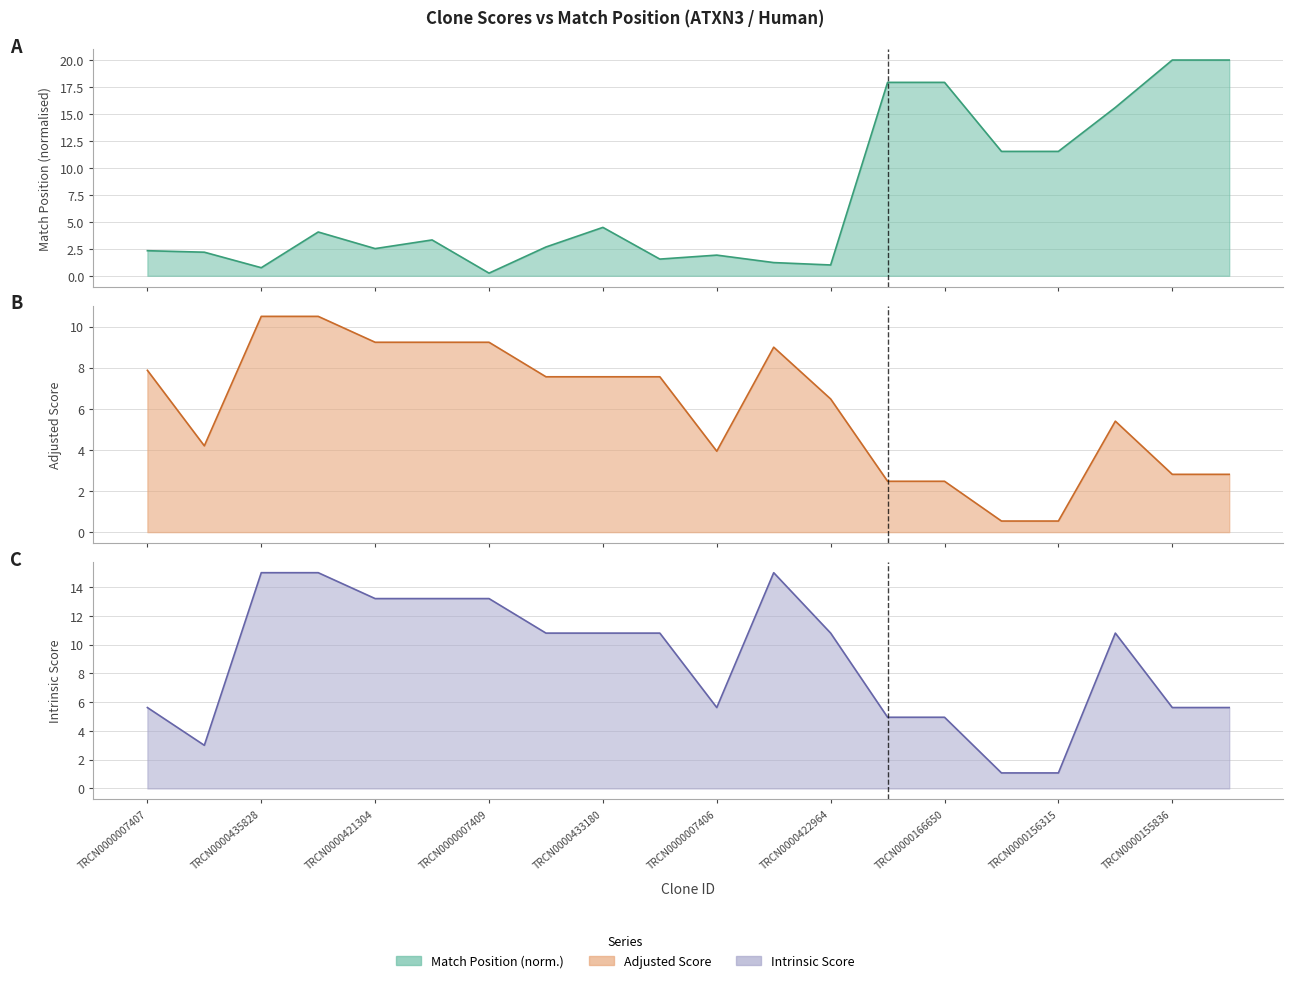

How many interior local peaks does the Intrinsic Score series have?

2